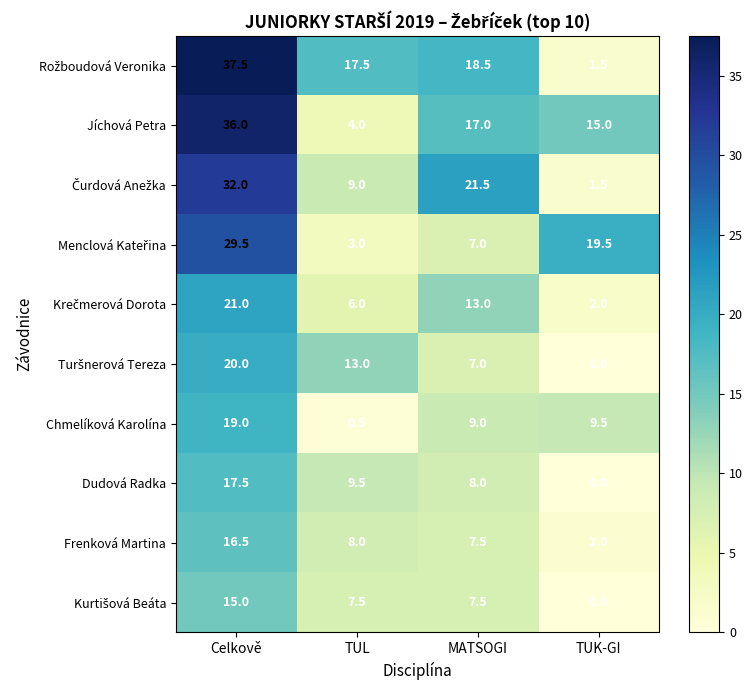

What is the approximate value of Jíchová Petra at Celkově?

36.0